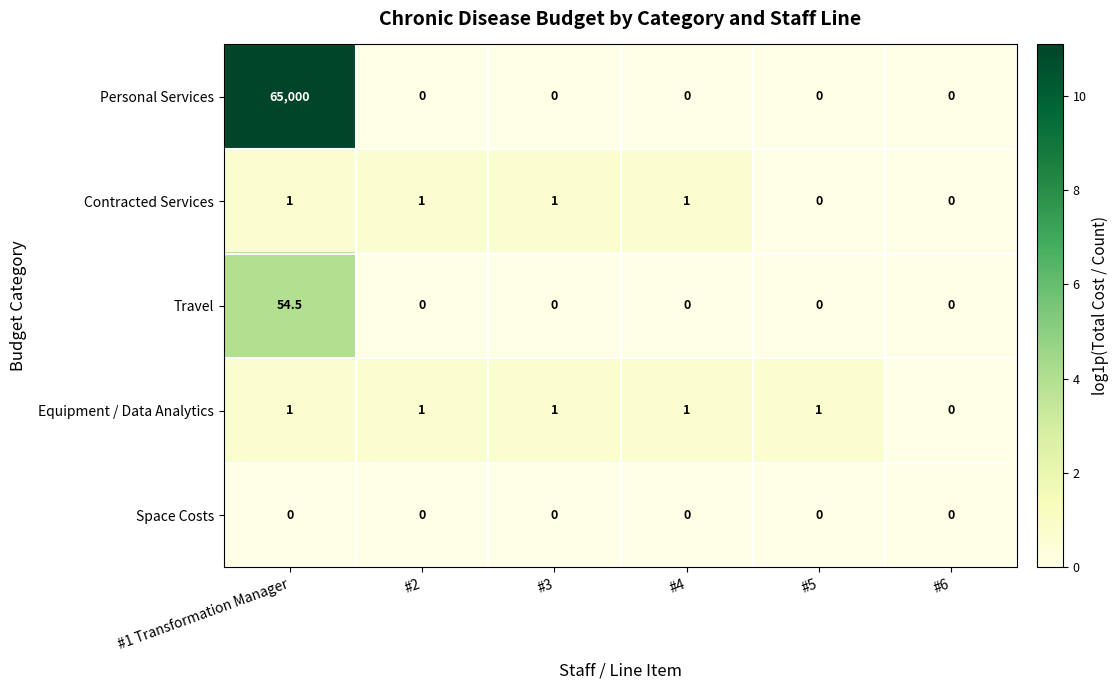

What is the maximum value shown in the chart?

65000.0